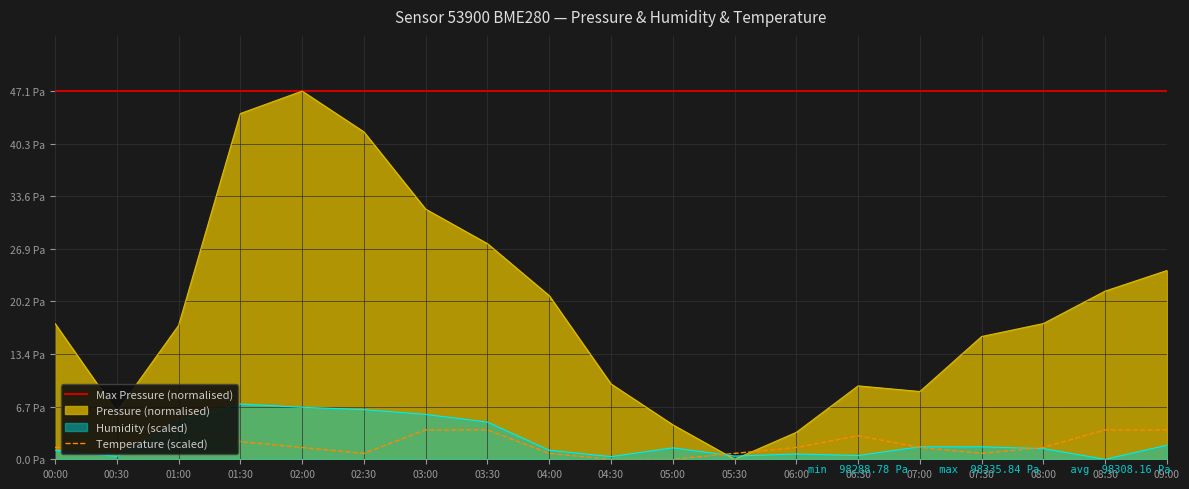

What is the minimum value for Max Pressure (normalised)?

47.1